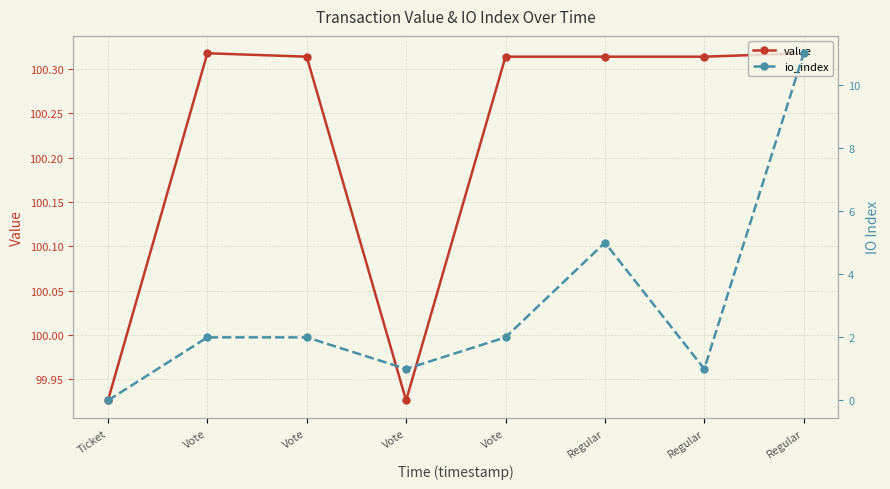

What is the sum of all io_index values?

24.0